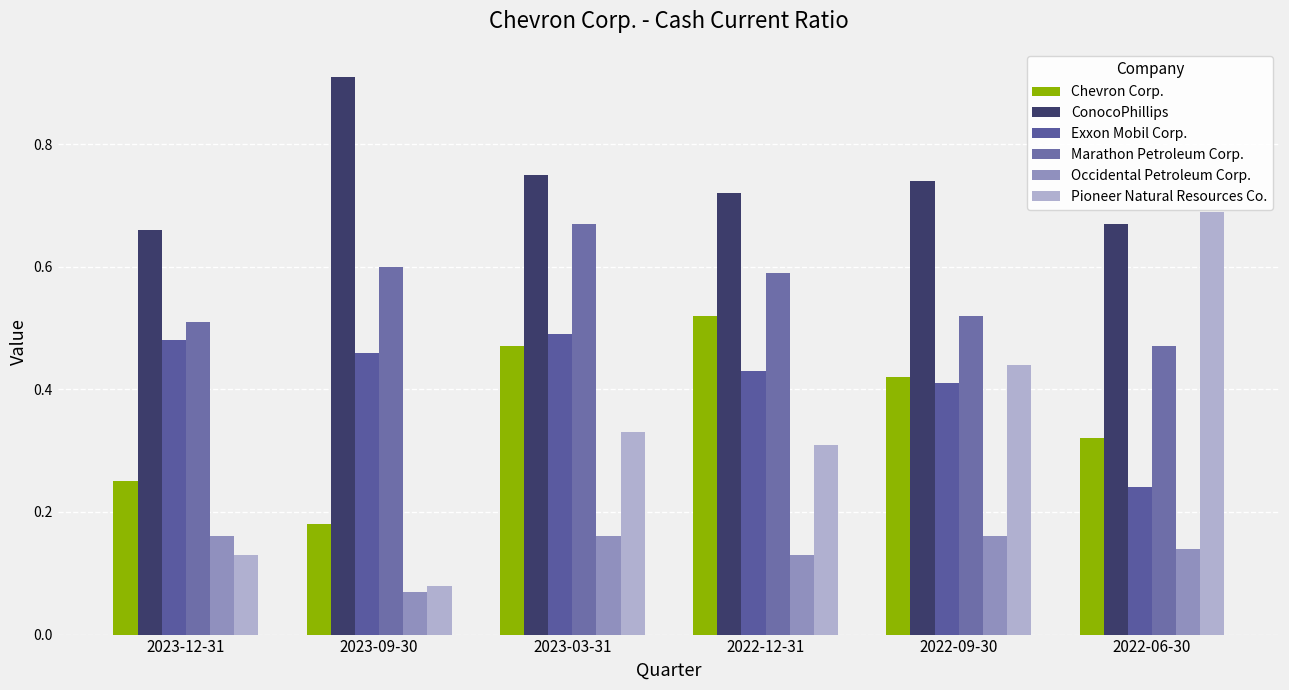

Count the number of categories in the chart.

6